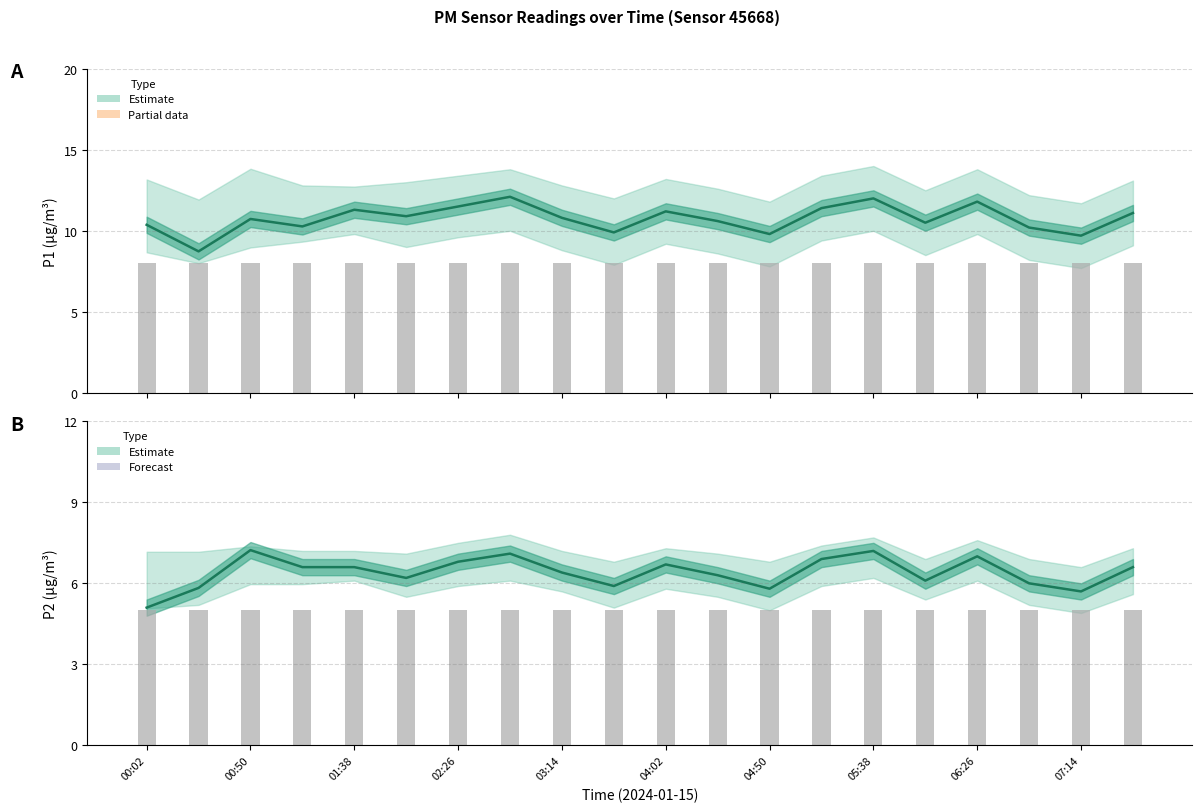

List the series in order of their overall mean, lowest first.

P2 raw bars, P2 estimate, P1 raw bars, P1 estimate